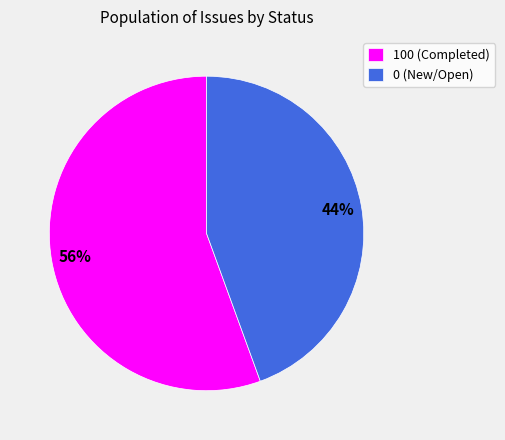

Approximately how many times larger is the value at 0 (New/Open) compared to 100 (Completed)?

0.8